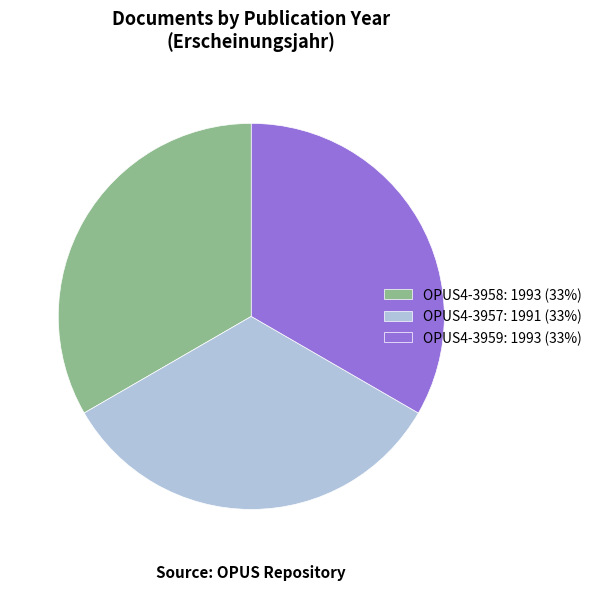

Does OPUS4-3957: 1991 (33%) represent more than half of the total?

No